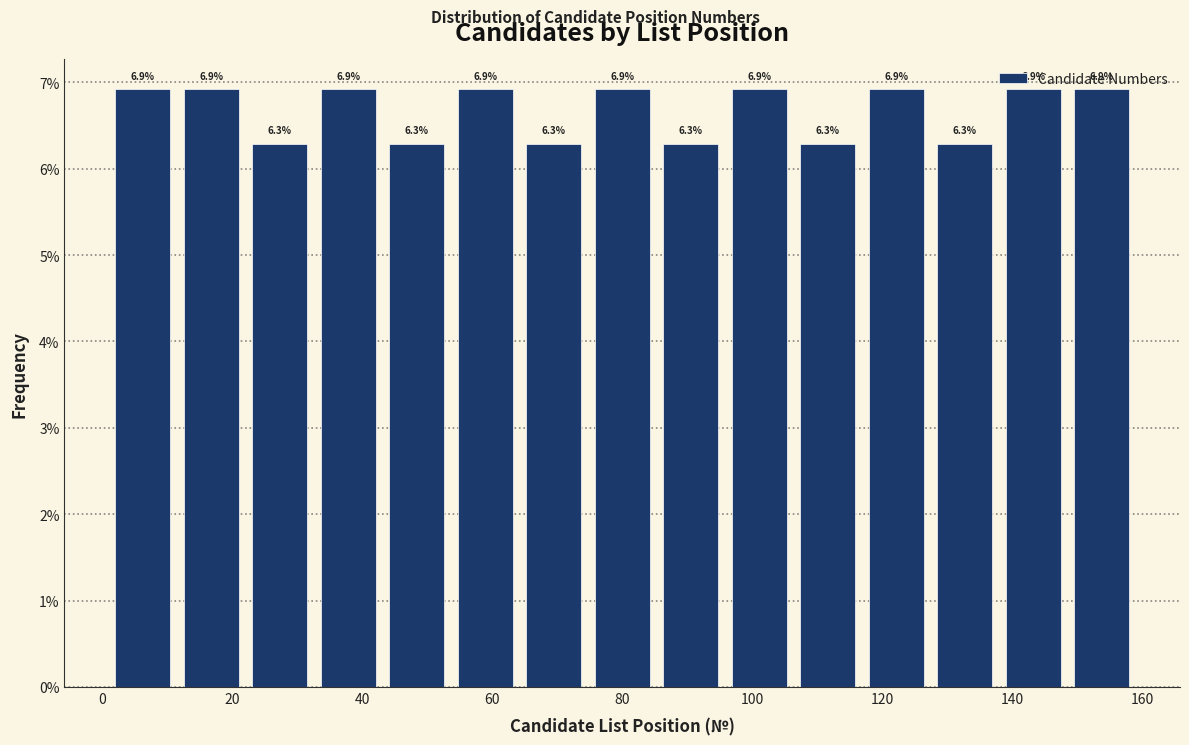

Reading left to right, list every bar in this chart as the range it spans on the x-axis followed by its height. The bar edges are not printed on the chart, so give them approximately, as read against the axis.

2 to 12: 6.9
12 to 22: 6.9
22 to 32: 6.3
32 to 44: 6.9
44 to 54: 6.3
54 to 64: 6.9
64 to 74: 6.3
74 to 86: 6.9
86 to 96: 6.3
96 to 106: 6.9
106 to 116: 6.3
116 to 128: 6.9
128 to 138: 6.3
138 to 148: 6.9
148 to 160: 6.9